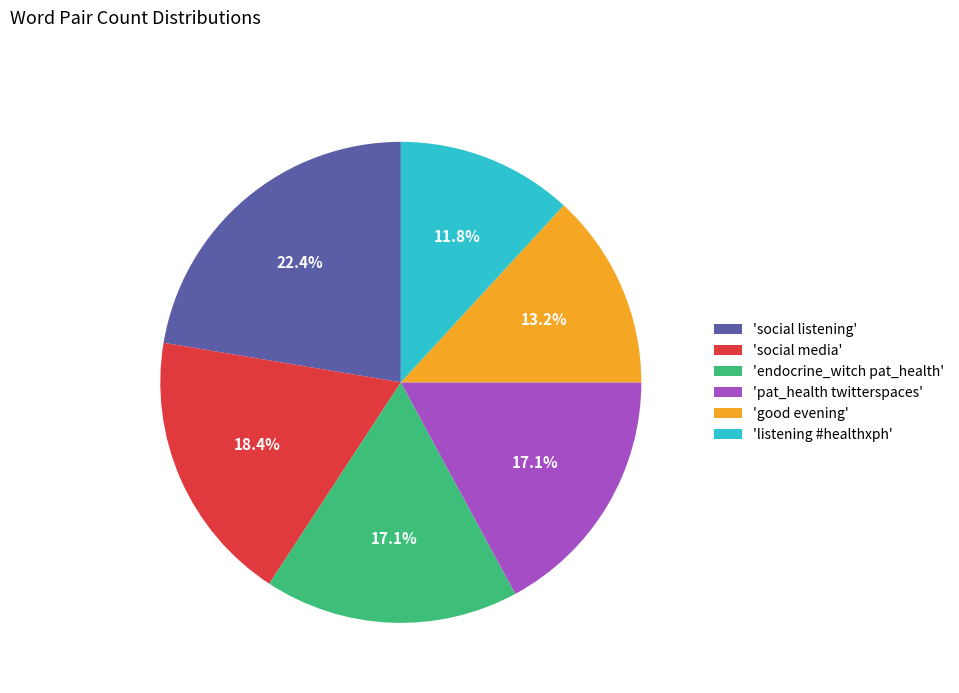

How many slices are in this pie chart?

6